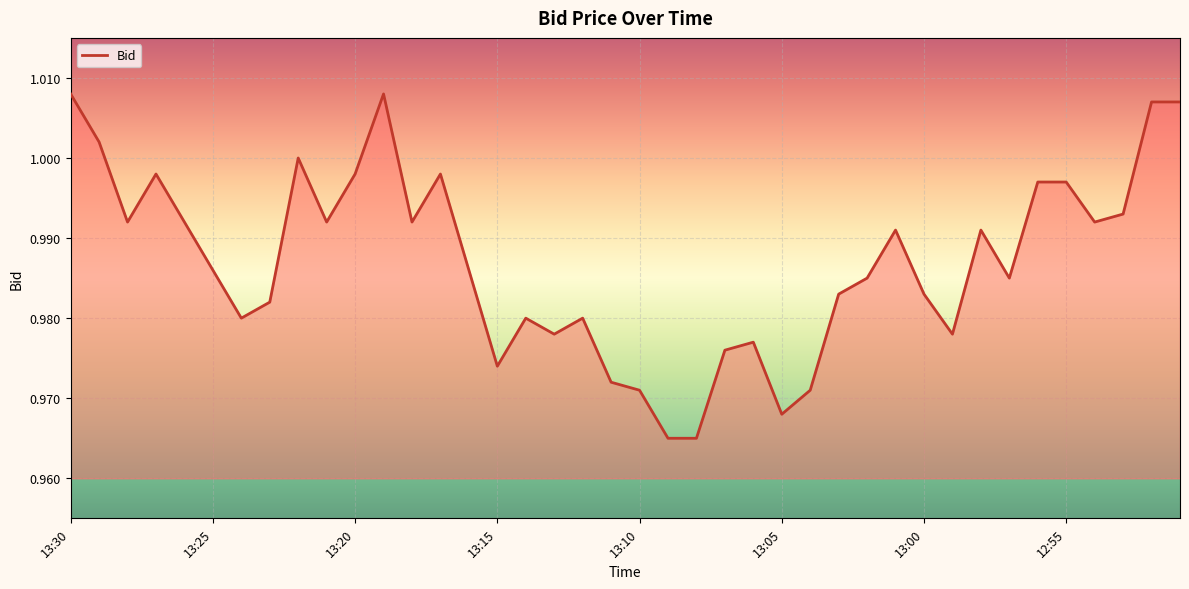

How many lines are shown in the chart?

1